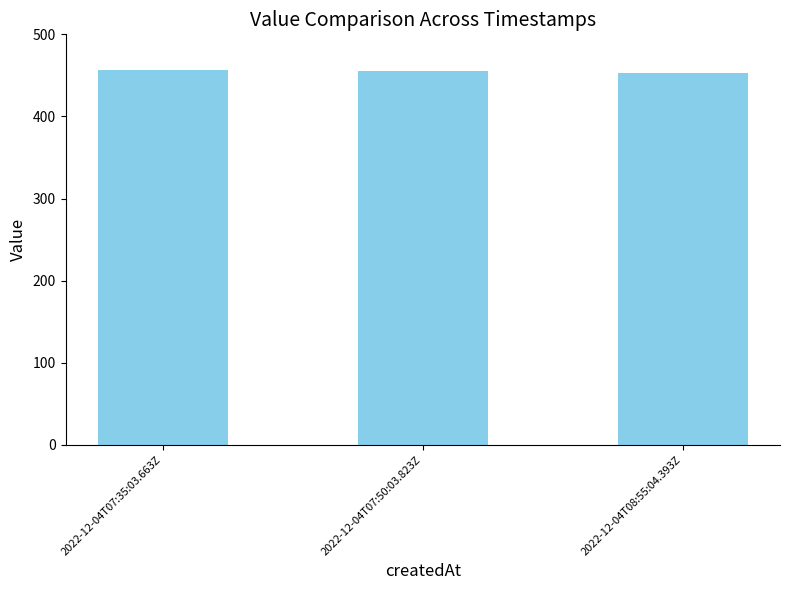

The chart shows a value of 456 at 2022-12-04T07:35:03.663Z. True or false?

True